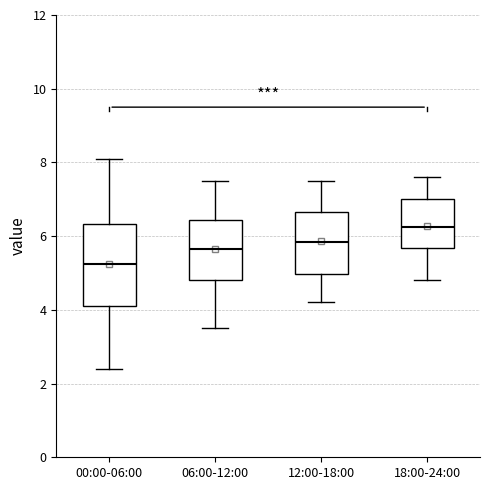

Reading left to right, transcribe this box plot: for each box, give where its median line is, the range the box spans, and where its two whiskers end, as read against the y-axis. The values are not printed on the chart, so give them approximately, as read against the axis.

00:00-06:00: median 5.2, box 4.2 to 6.4, whiskers 2.4 to 8.2
06:00-12:00: median 5.6, box 4.8 to 6.4, whiskers 3.6 to 7.6
12:00-18:00: median 5.8, box 5.0 to 6.6, whiskers 4.2 to 7.6
18:00-24:00: median 6.2, box 5.6 to 7.0, whiskers 4.8 to 7.6